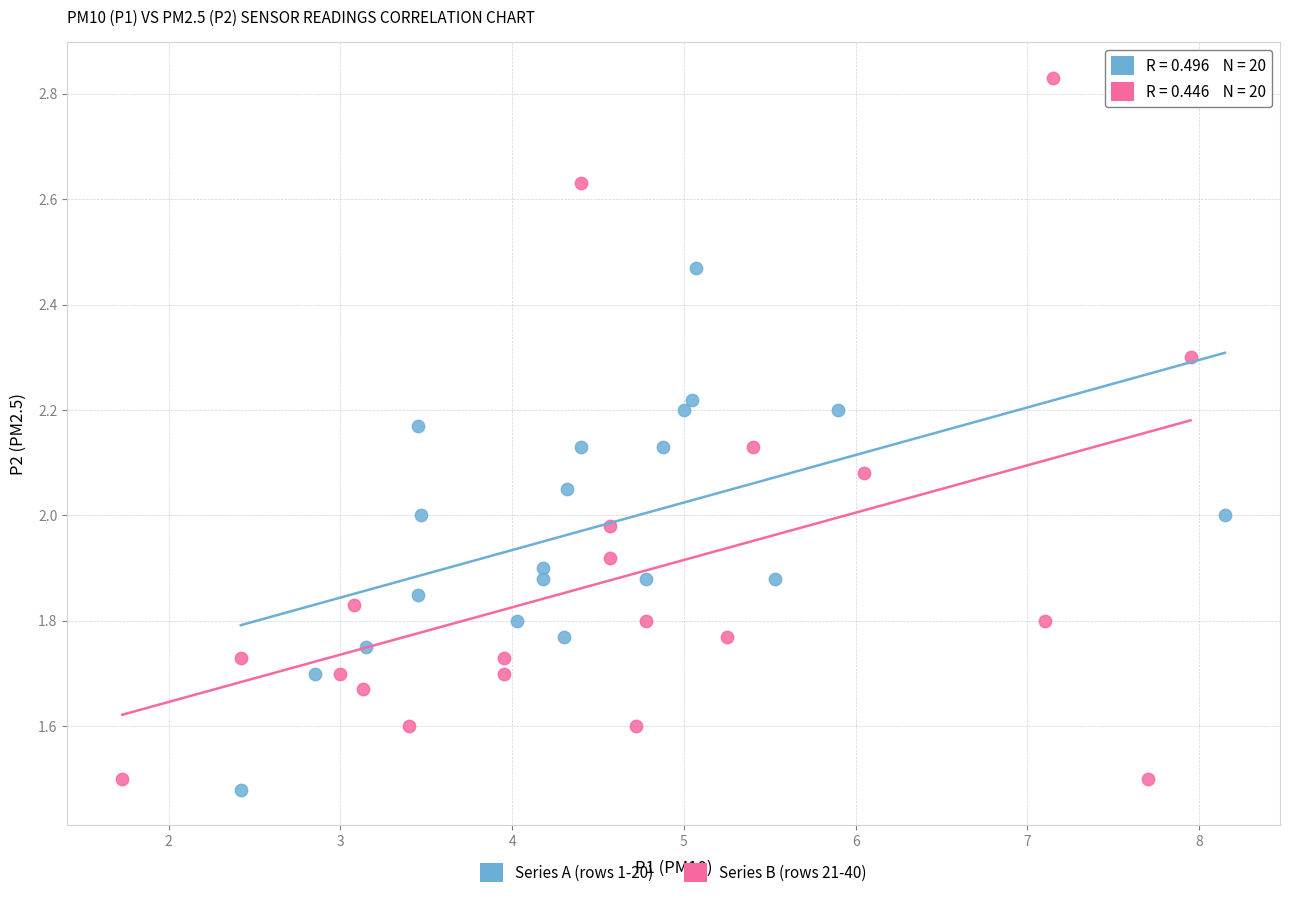

Which series has the largest Y range (max minus min)?

Series B (rows 21-40)